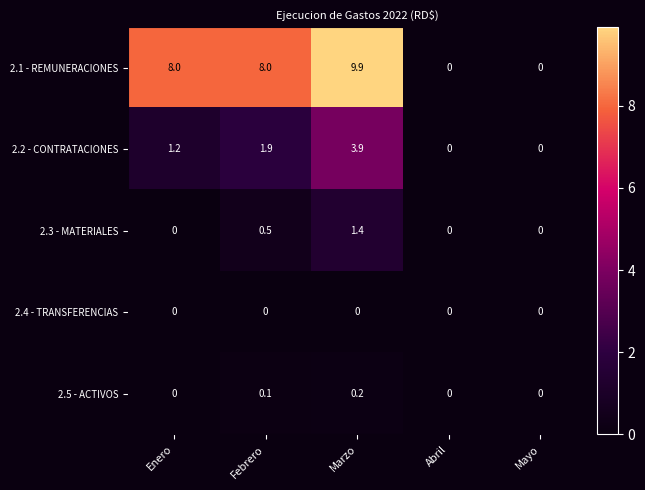

At how many categories does at least one series exceed 3?

3